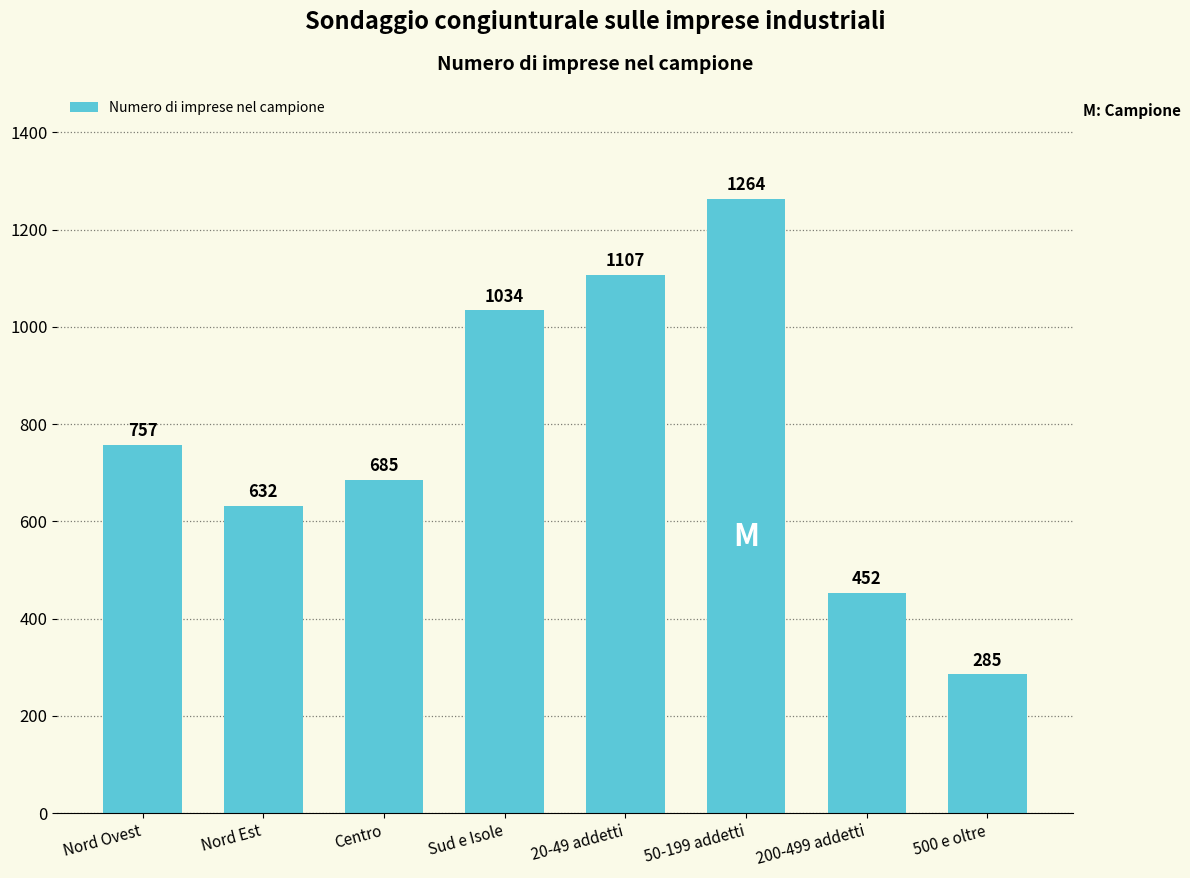

True or false: the data shows 142 at Centro.

False